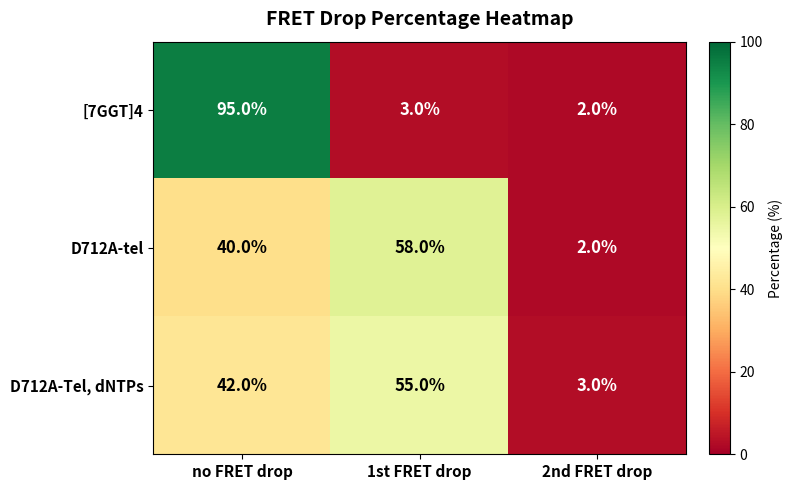

At which category does the chart reach its peak across all series?

no FRET drop